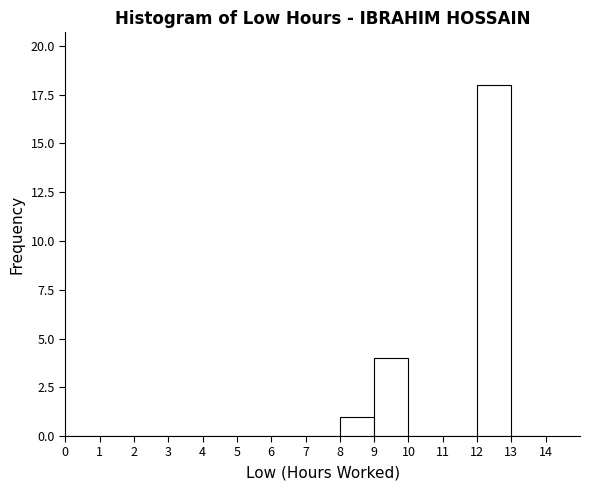

Reading left to right, list every bar in this chart as the range it spans on the x-axis followed by its height. The values are not printed on the chart, so give them approximately, as read against the axis.

0 to 1: 0
1 to 2: 0
2 to 3: 0
3 to 4: 0
4 to 5: 0
5 to 6: 0
6 to 7: 0
7 to 8: 0
8 to 9: 1
9 to 10: 4
10 to 11: 0
11 to 12: 0
12 to 13: 18
13 to 14: 0